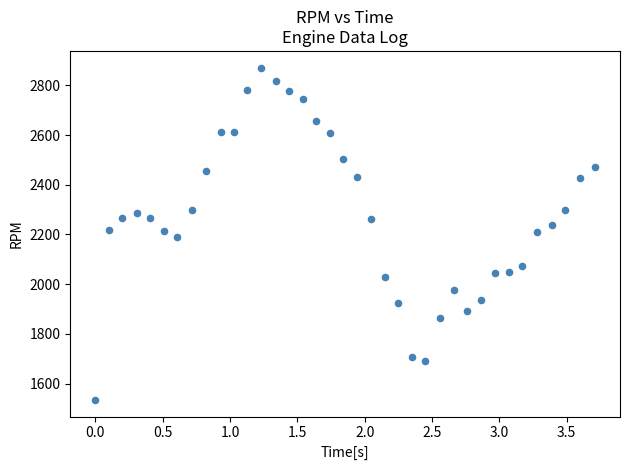

What is the range of X values (max minus min)?

3.7